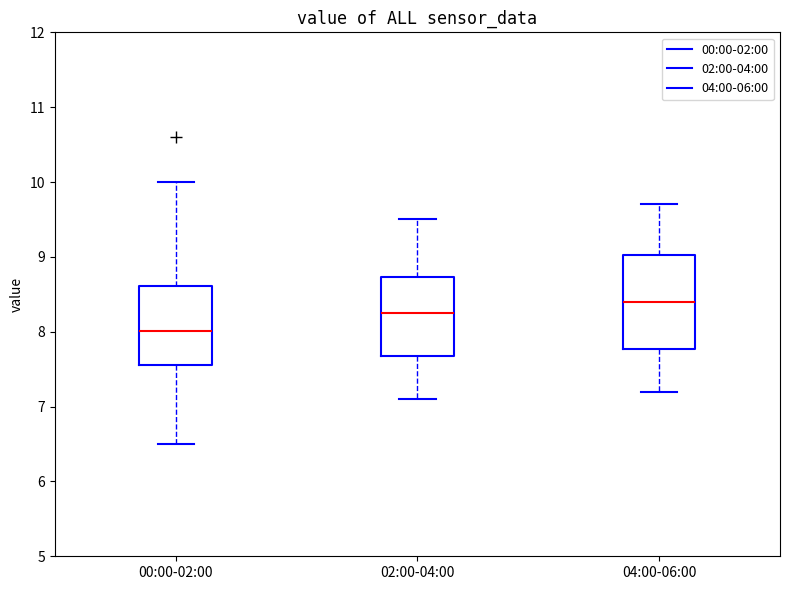

Reading left to right, transcribe this box plot: for each box, give where its median line is, the range the box spans, and where its two whiskers end, as read against the y-axis. The values are not printed on the chart, so give them approximately, as read against the axis.

00:00-02:00: median 8.0, box 7.6 to 8.6, whiskers 6.5 to 10.0
02:00-04:00: median 8.3, box 7.7 to 8.7, whiskers 7.1 to 9.5
04:00-06:00: median 8.4, box 7.8 to 9.0, whiskers 7.2 to 9.7